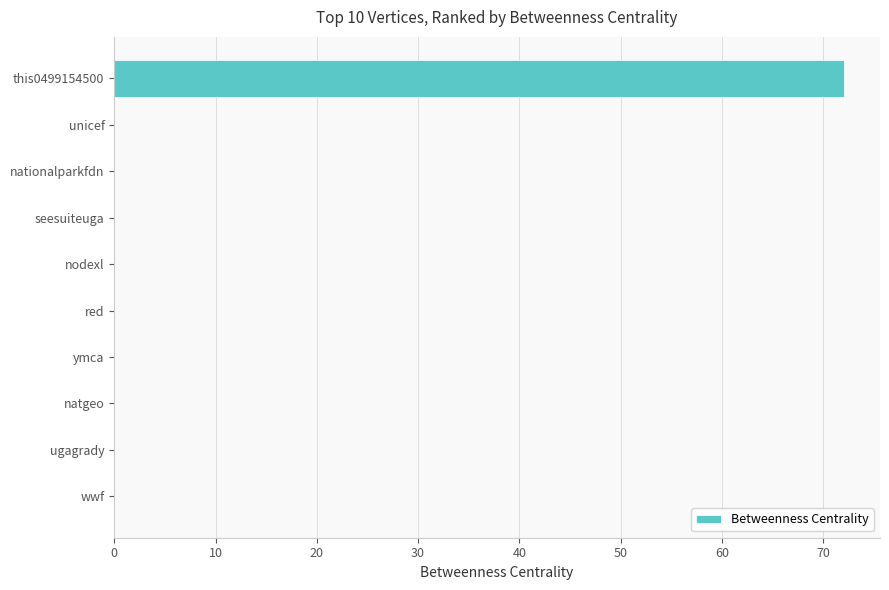

What is the sum of all values?

72